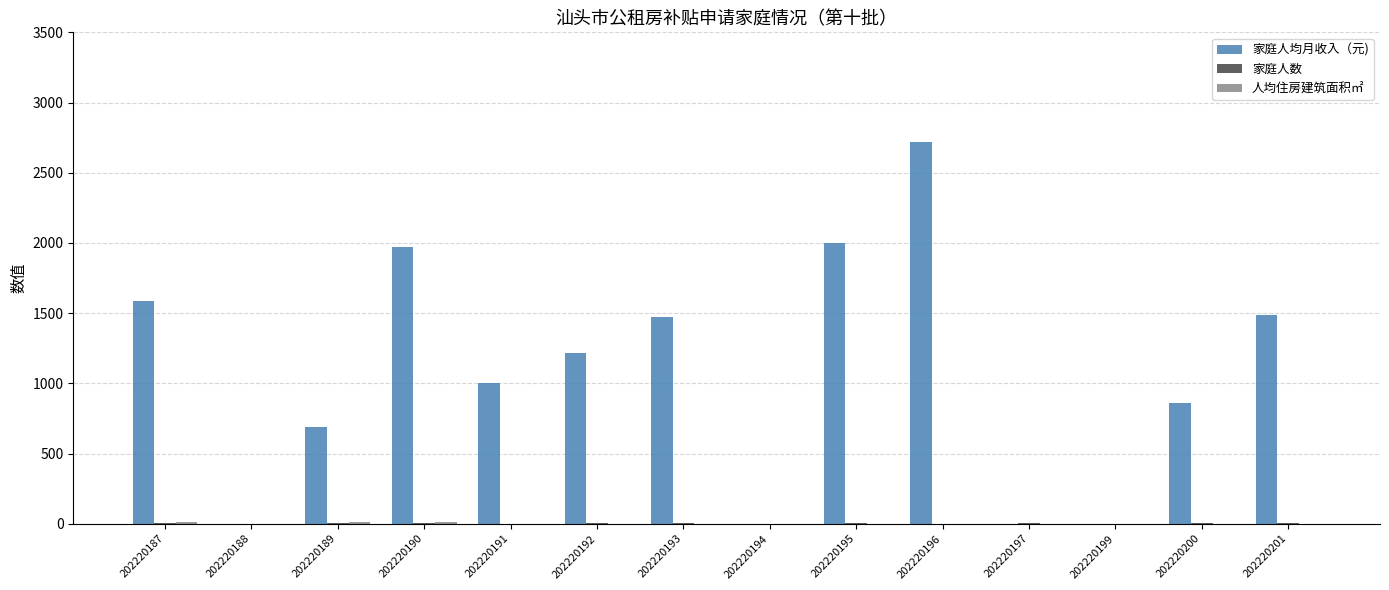

The value of 家庭人均月收入（元) at 202220189 is 1052.1. True or false?

False